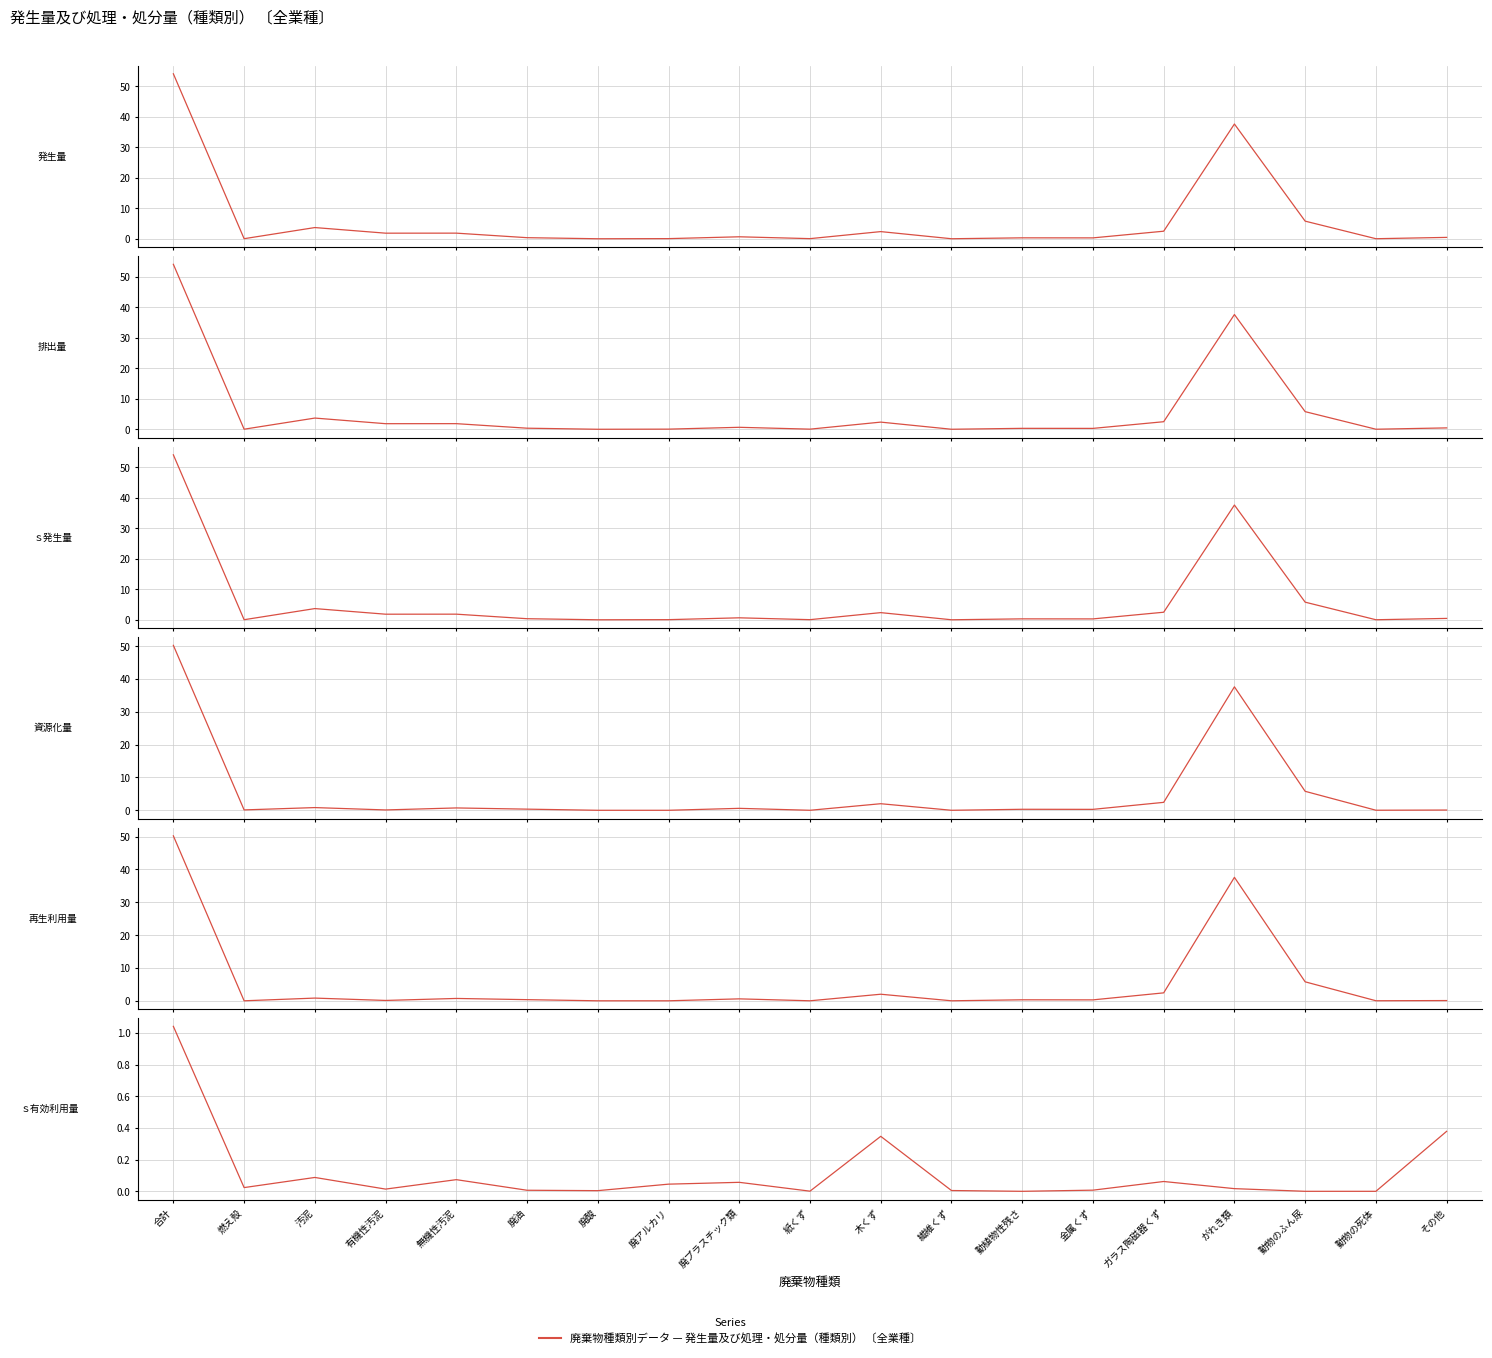

In ｓ発生量 (col_36), how many points are lower than both neighbors (excluding endpoints)?

7